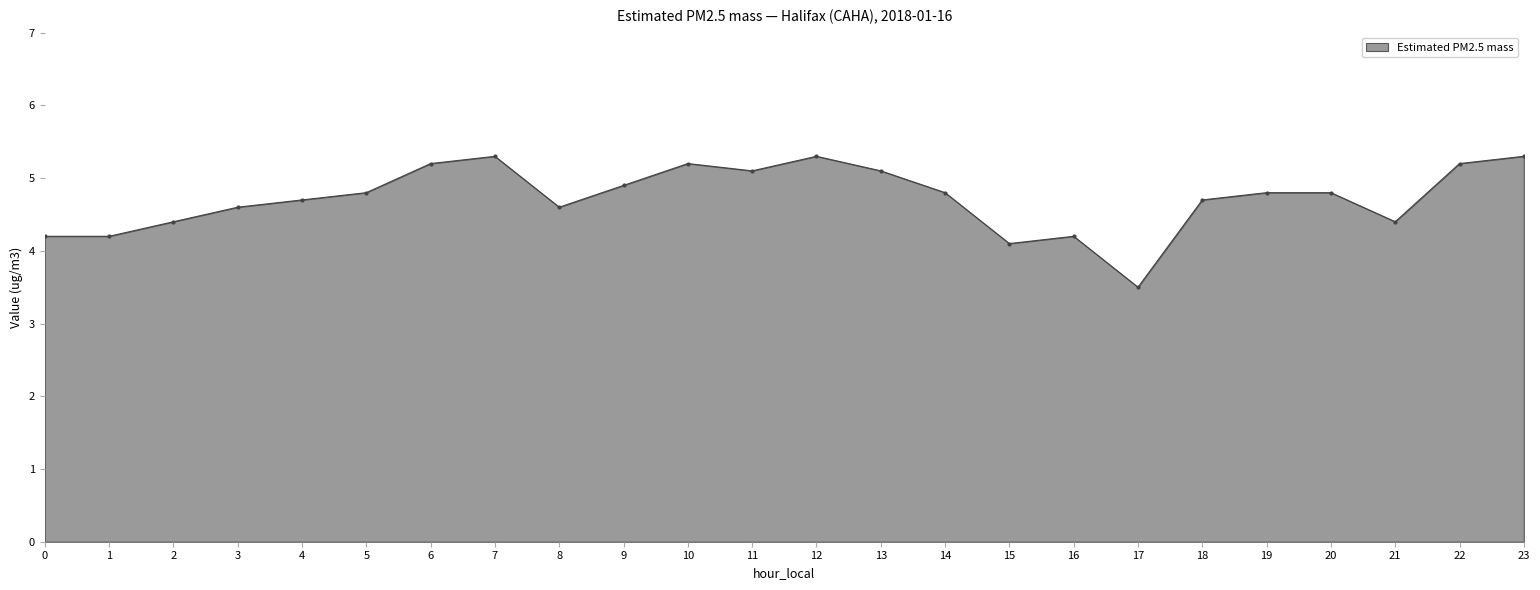

At which label is the value closest to 4?

15